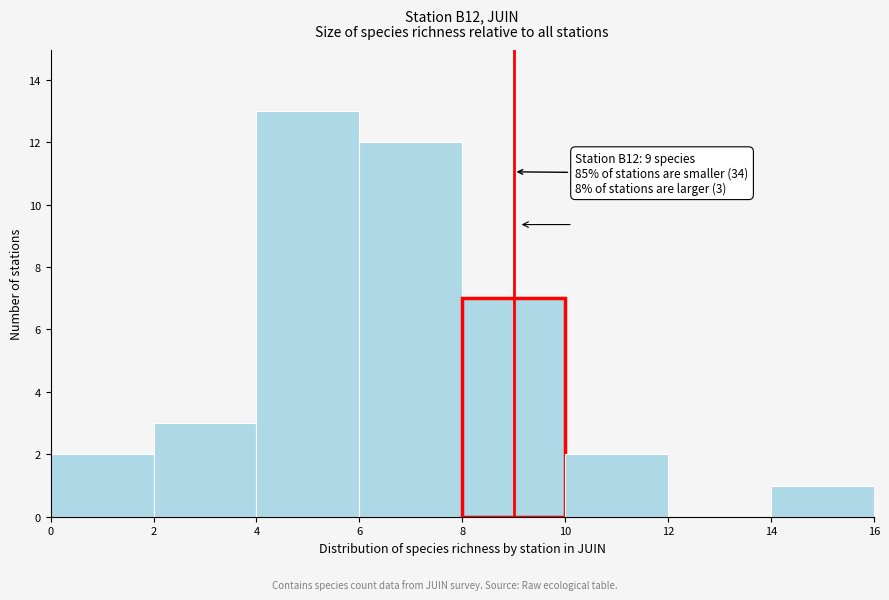

Which range on the x-axis has the tallest bar?

4 to 6